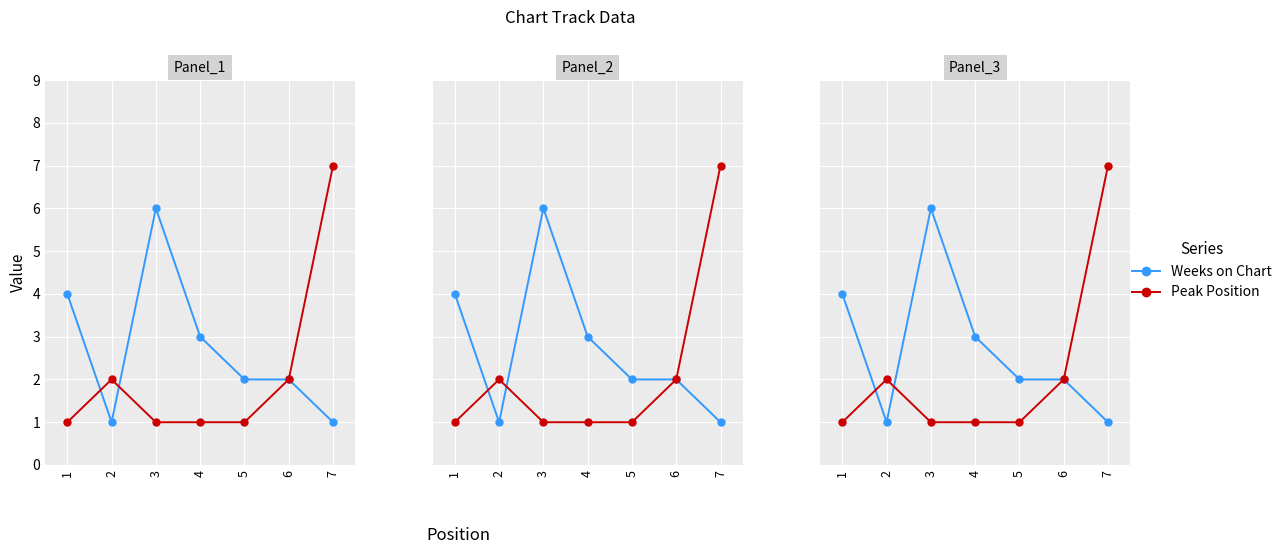

What is the value of the Peak Position point at the 5th from the left?

1